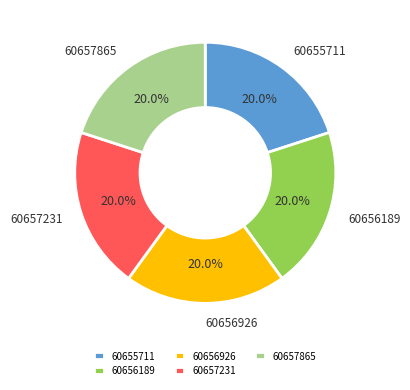

How much of the chart is everything except 60655711?

80.0%